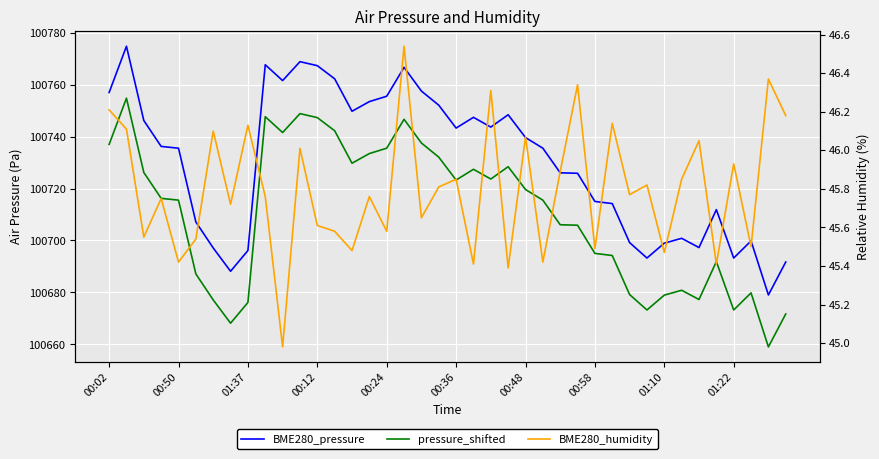

How many data points does each series have?

40